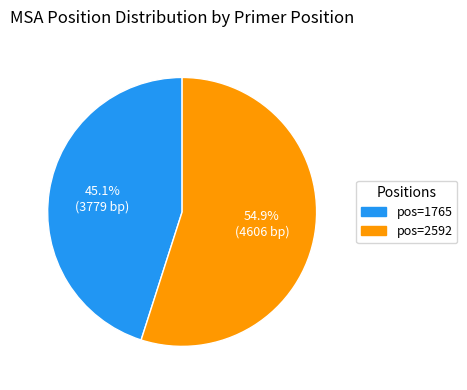

Does any single category account for the majority?

Yes